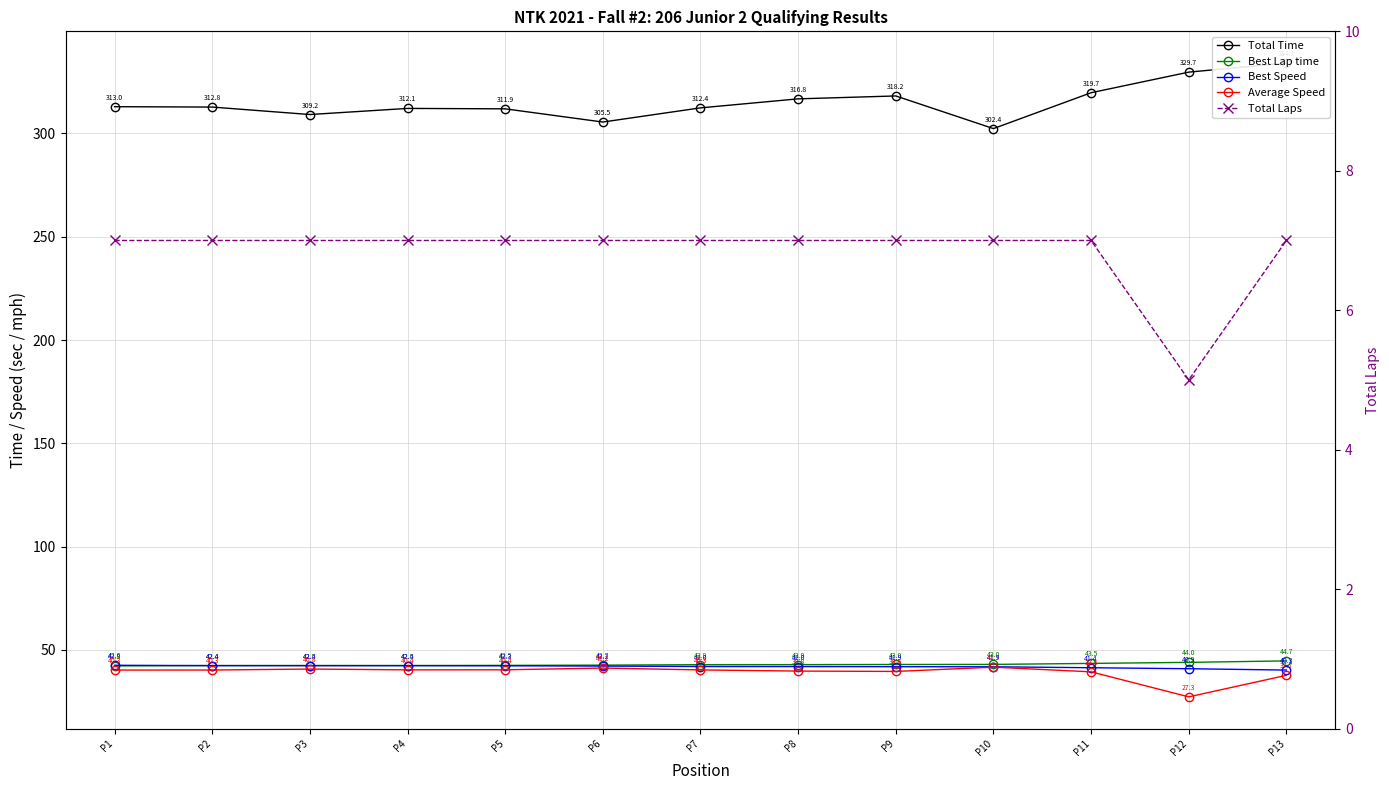

What is the approximate value of Best Speed at P12?

40.9